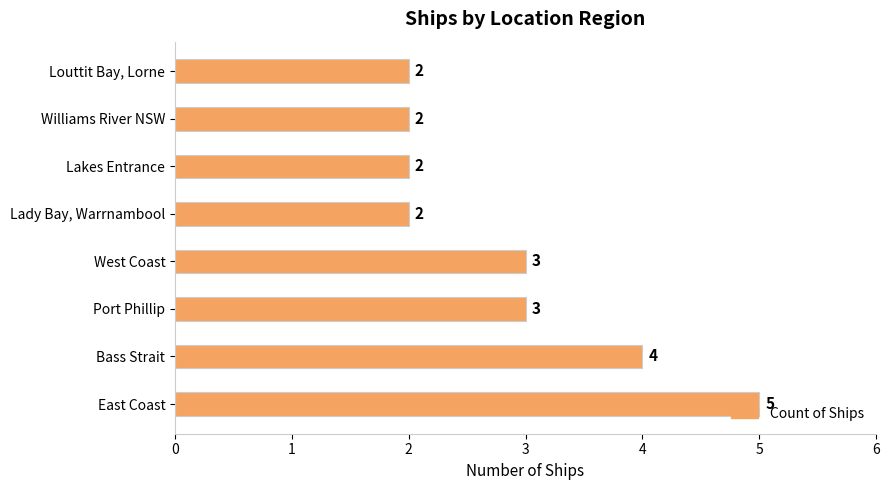

How many categories are shown in the chart?

8